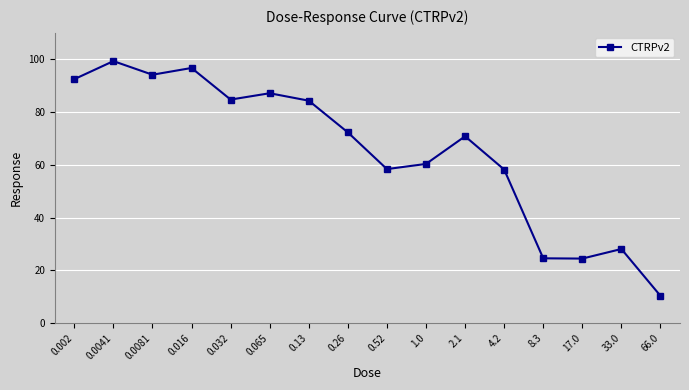

At which category does the data reach its first local valley?

0.0081